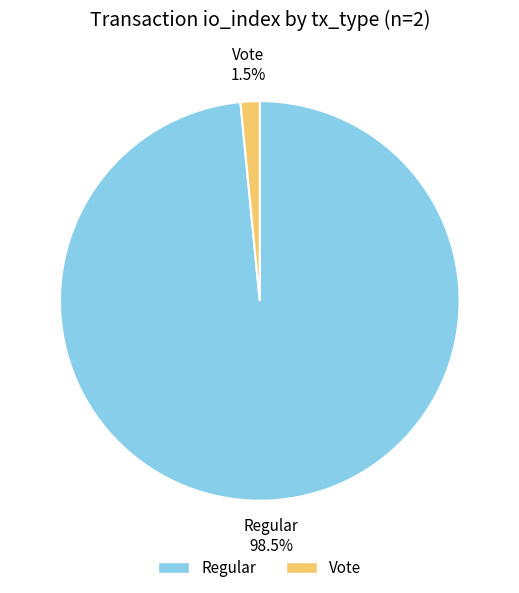

Which has a higher value, Vote or Regular?

Regular